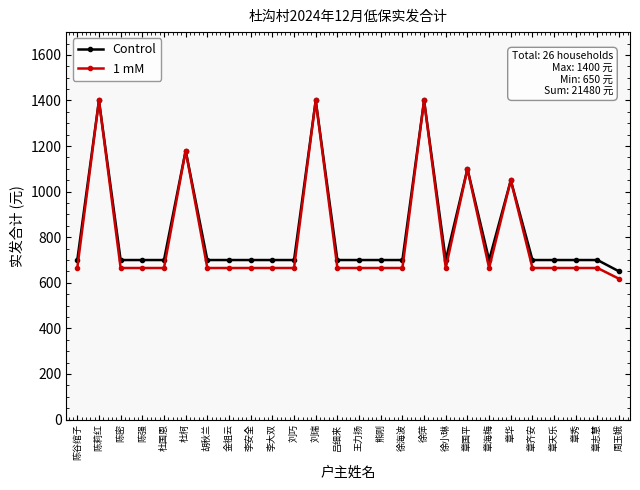

Reading right to left, extract all data points from this chart.

Control: 650.0	700.0	700.0	700.0	700.0	1050.0	700.0	1100.0	700.0	1400.0	700.0	700.0	700.0	700.0	1400.0	700.0	700.0	700.0	700.0	700.0	1180.0	700.0	700.0	700.0	1400.0	700.0
1 mM: 617.5	665.0	665.0	665.0	665.0	1050.0	665.0	1100.0	665.0	1400.0	665.0	665.0	665.0	665.0	1400.0	665.0	665.0	665.0	665.0	665.0	1180.0	665.0	665.0	665.0	1400.0	665.0